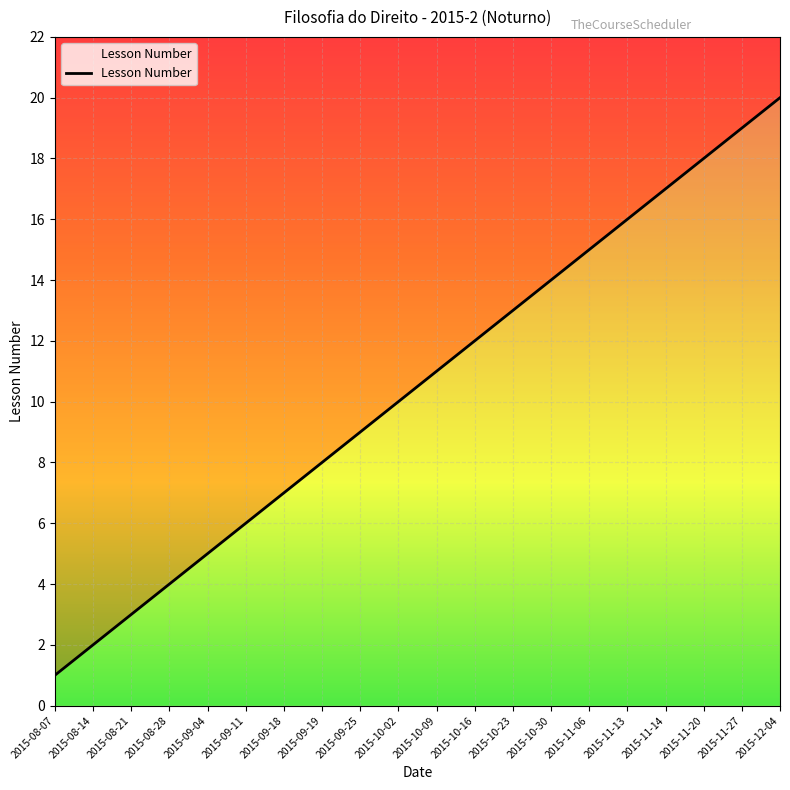

Is it true that the value at 2015-08-07 is 1?

False